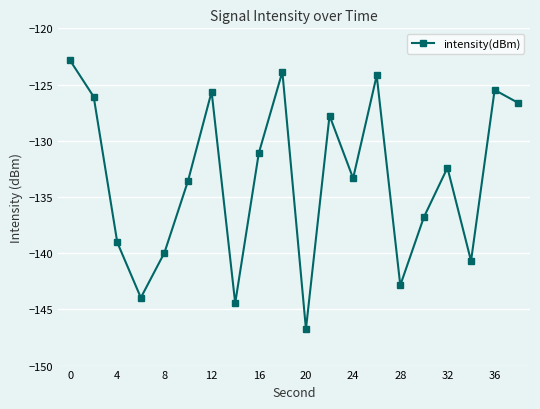

True or false: there are more than 2 points higher than both neighbors.

True